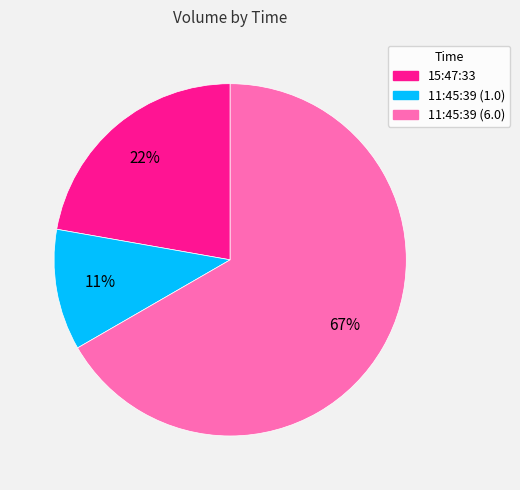

To the nearest percent, what is the average slice percentage?

33%